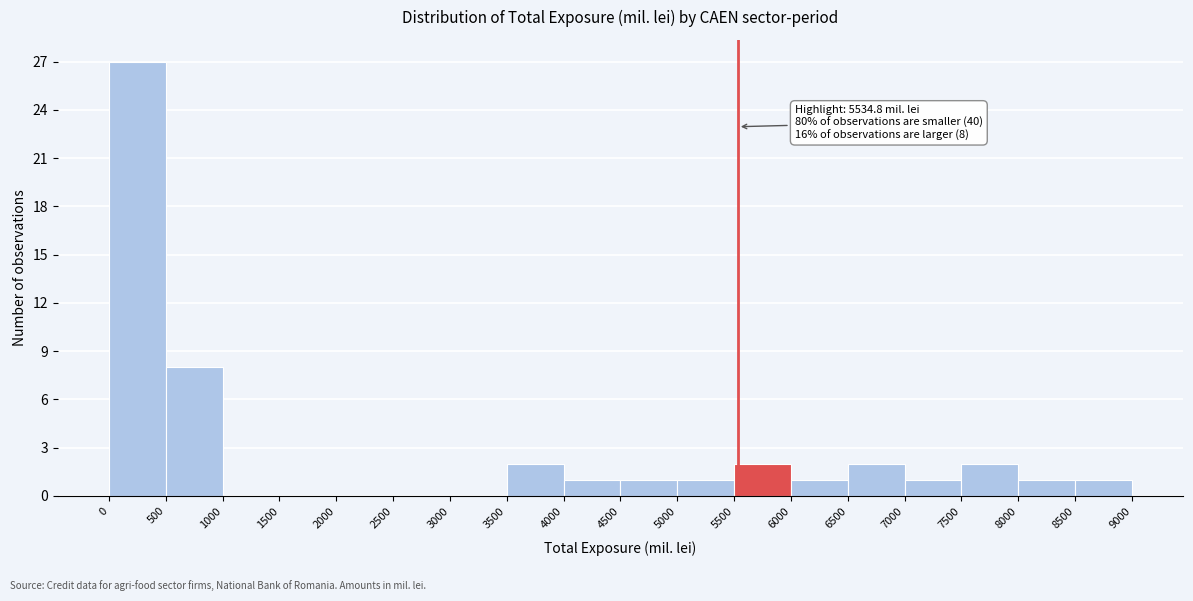

Which range on the x-axis has the tallest bar?

0 to 500